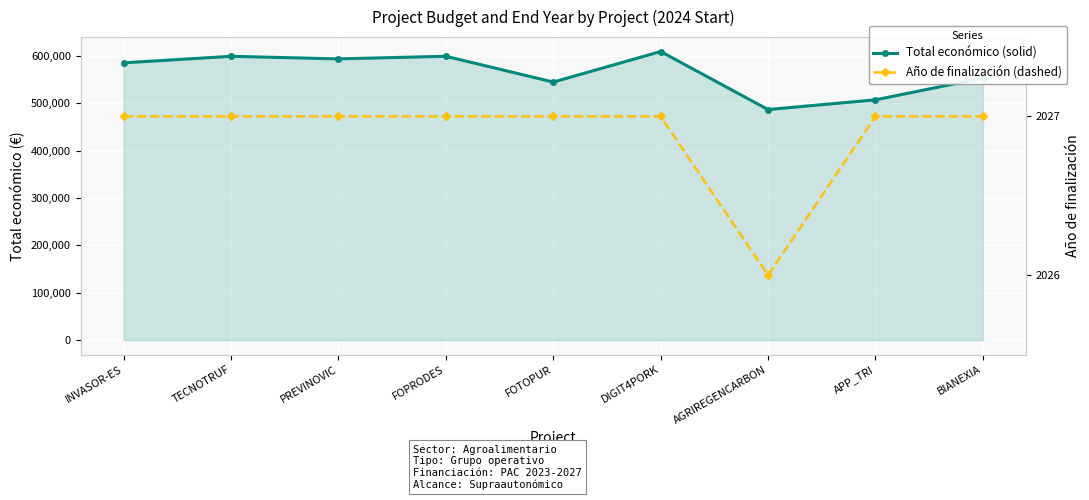

True or false: Año de finalización has a value of 2027 at DIGIT4PORK.

True